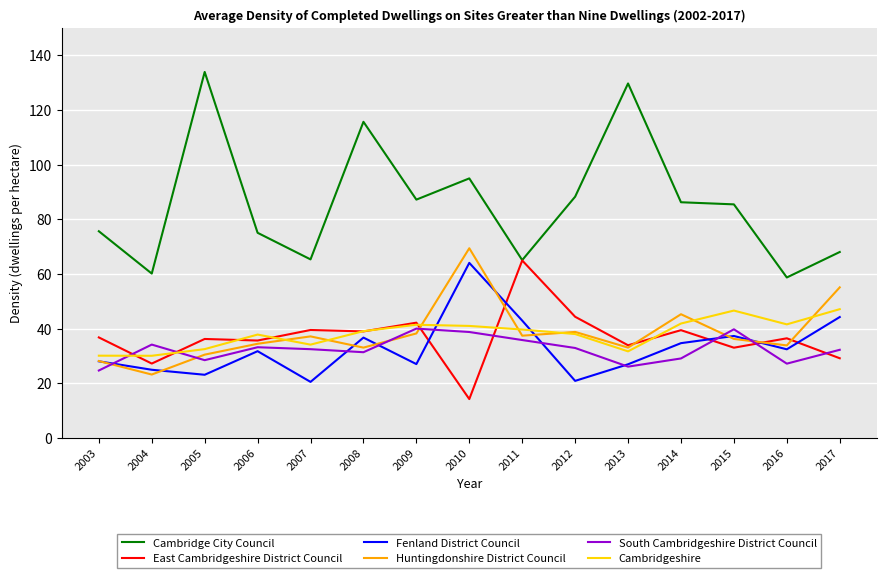

At which label does Huntingdonshire District Council first exceed 36?

2007